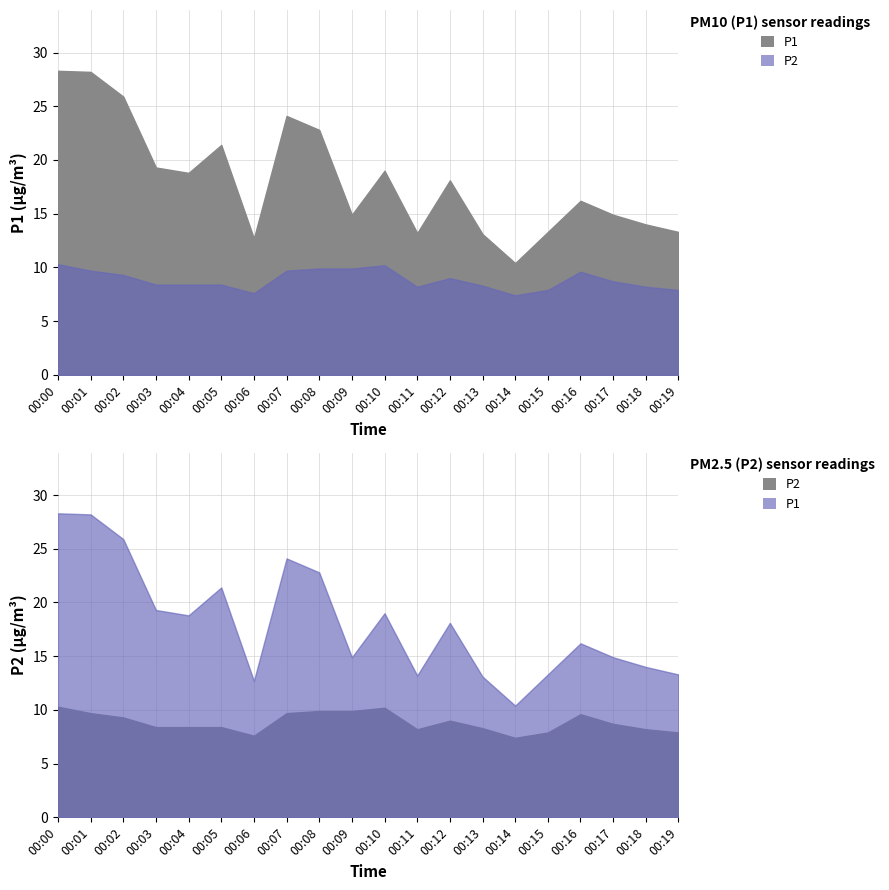

Rank the categories by P1 value from highest to lowest.

00:00, 00:01, 00:02, 00:07, 00:08, 00:05, 00:03, 00:10, 00:04, 00:12, 00:16, 00:09, 00:17, 00:18, 00:15, 00:19, 00:11, 00:13, 00:06, 00:14